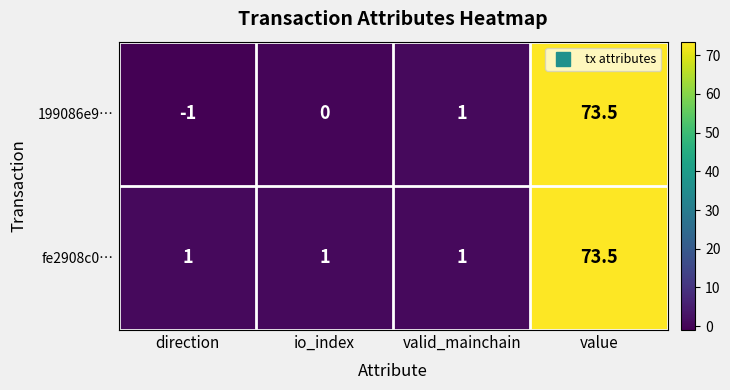

Rank the series by their average value, from lowest to highest.

199086e9…, fe2908c0…